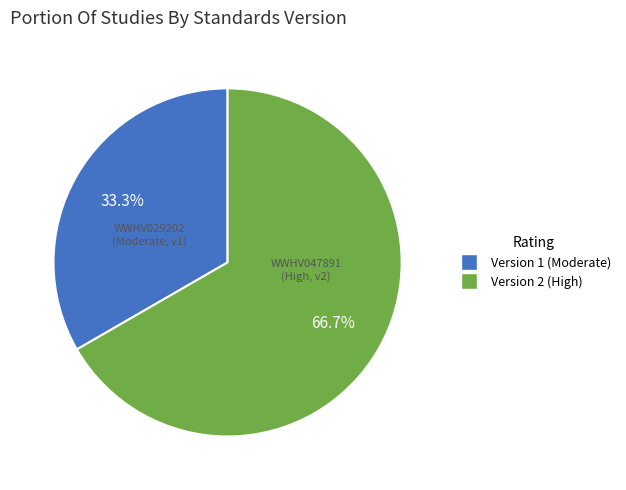

Does any single category account for the majority?

Yes